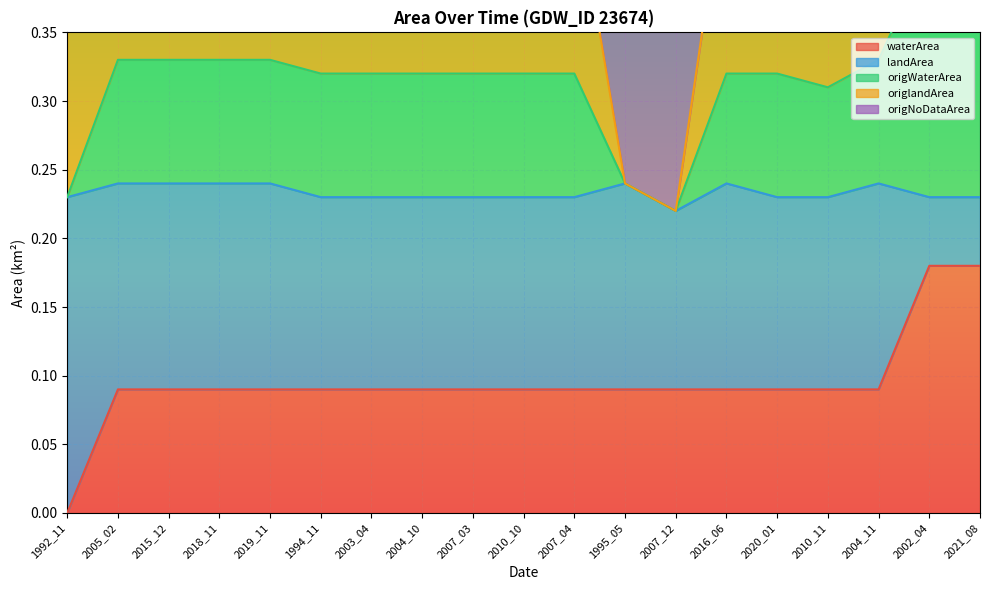

What is the maximum value shown in the chart?

0.5